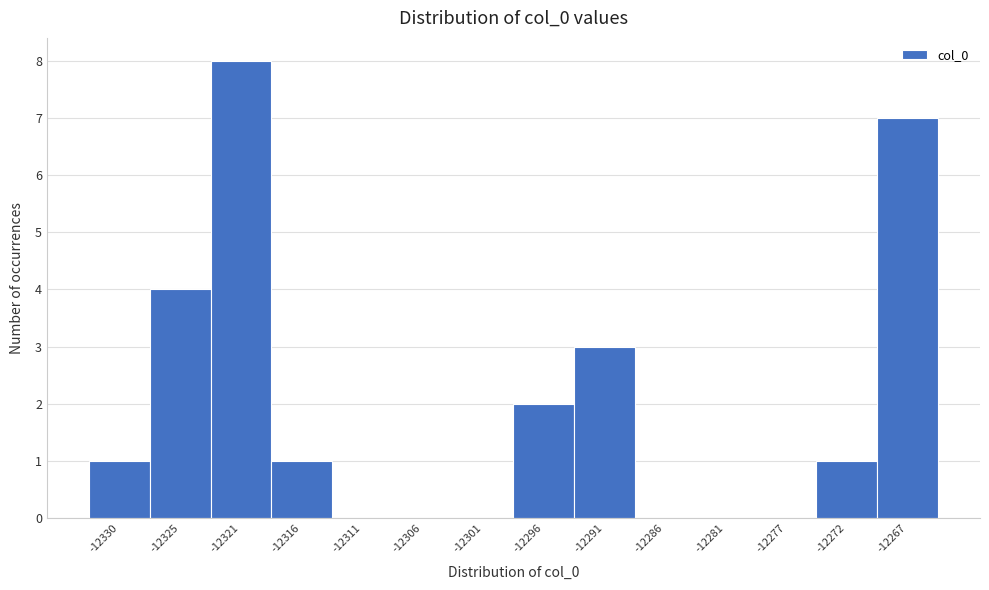

Reading left to right, list all the values displayed in this chart.

-12330=1	-12325=4	-12321=8	-12316=1	-12311=0	-12306=0	-12301=0	-12296=2	-12291=3	-12286=0	-12281=0	-12277=0	-12272=1	-12267=7